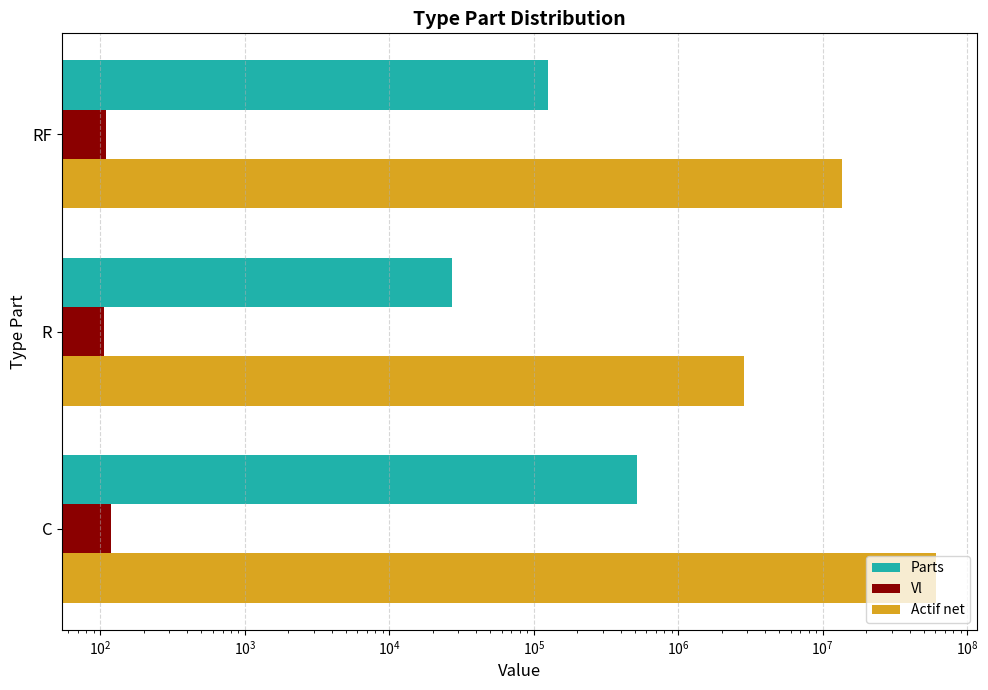

What is the maximum value for Parts?

514272.0